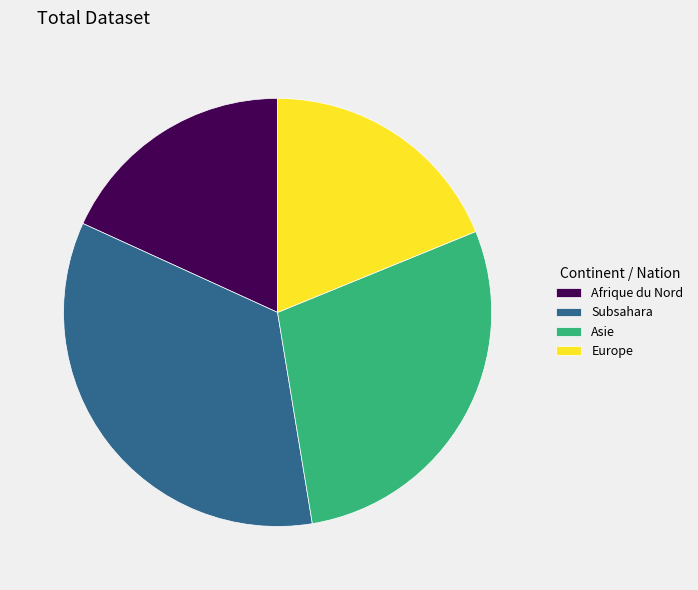

What is the largest slice in the pie chart?

Subsahara